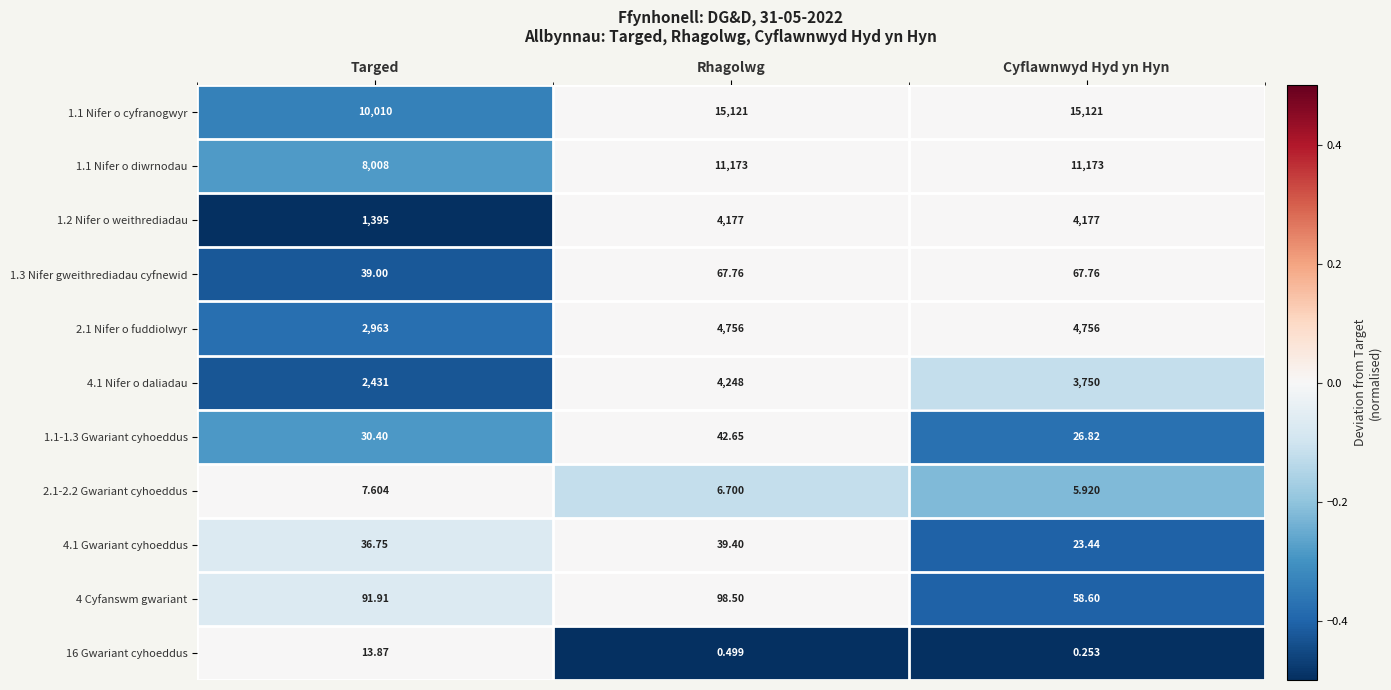

How many data points does each series have?

3